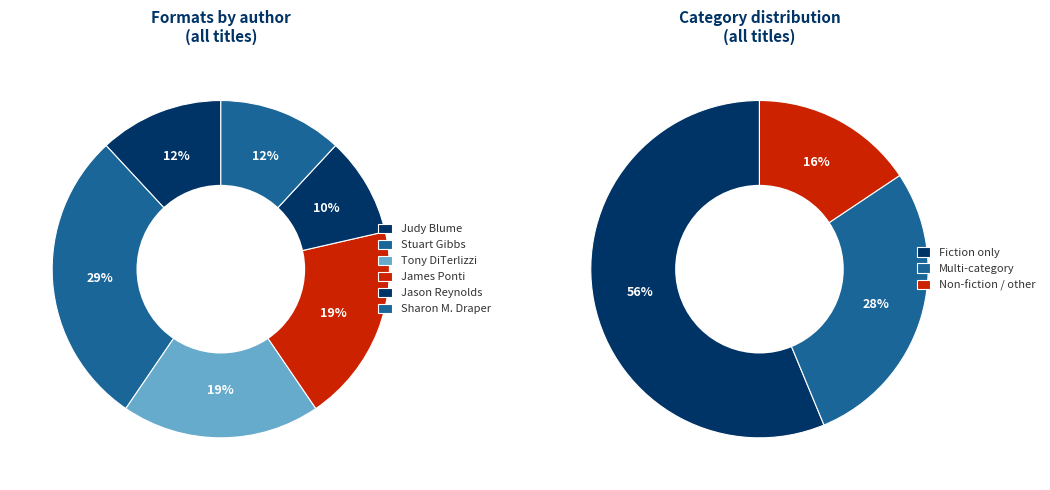

What portion of the pie excludes James Ponti (Golden Gate)?

88.9%